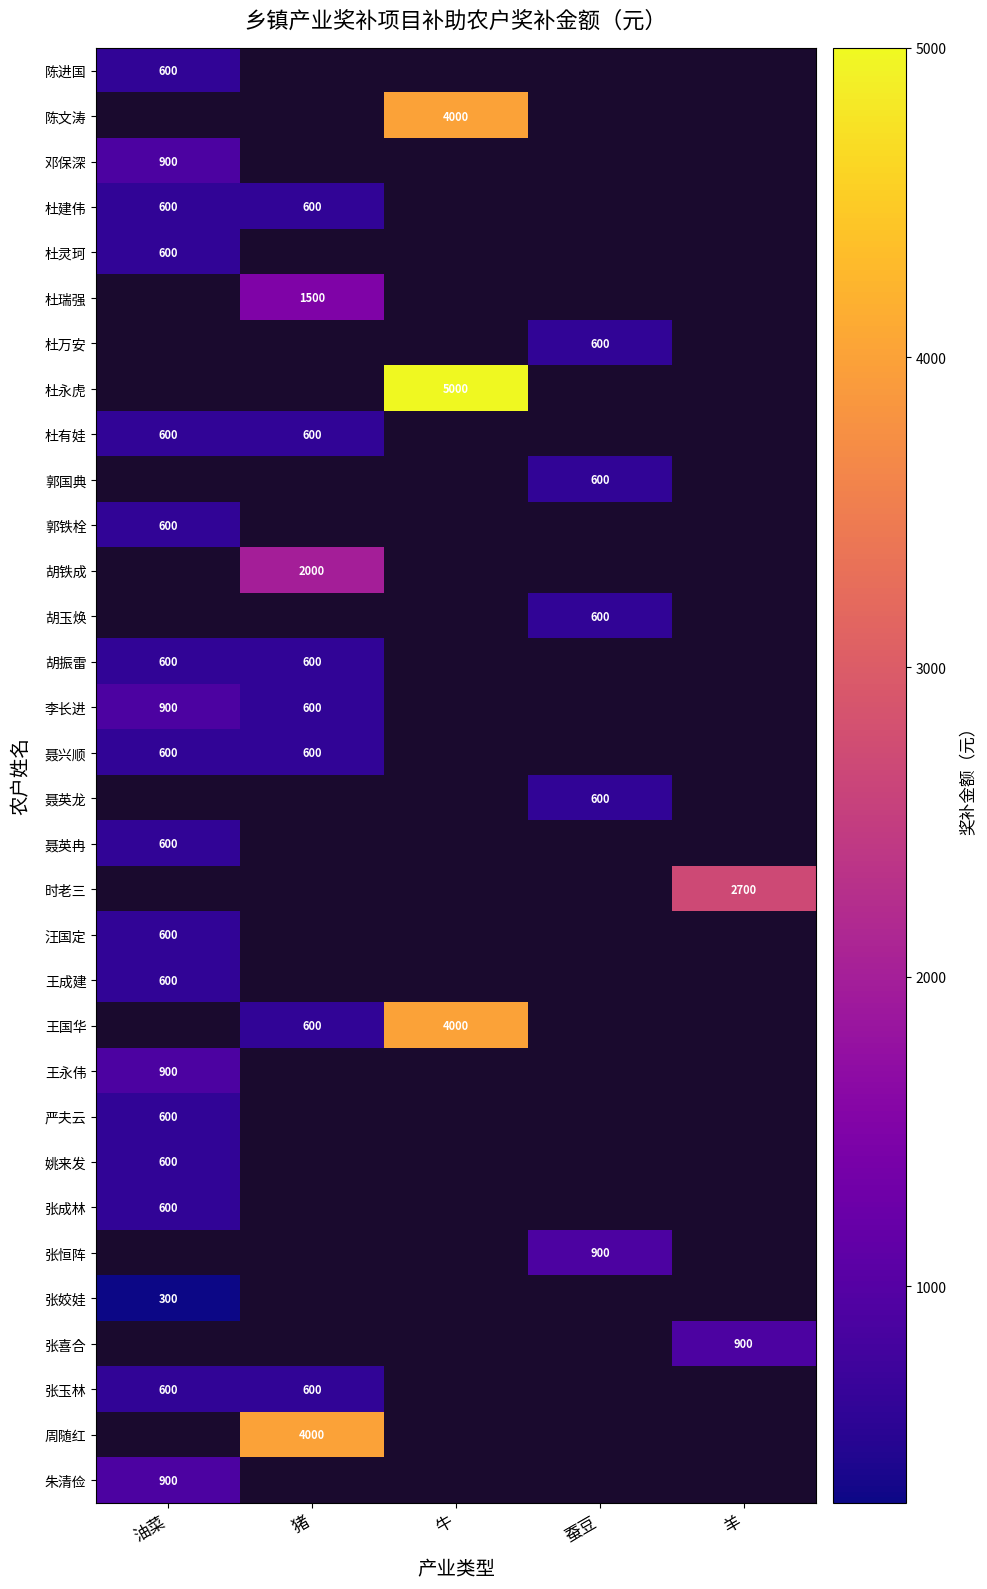

The value of 张喜合 at 羊 is 1422. True or false?

False